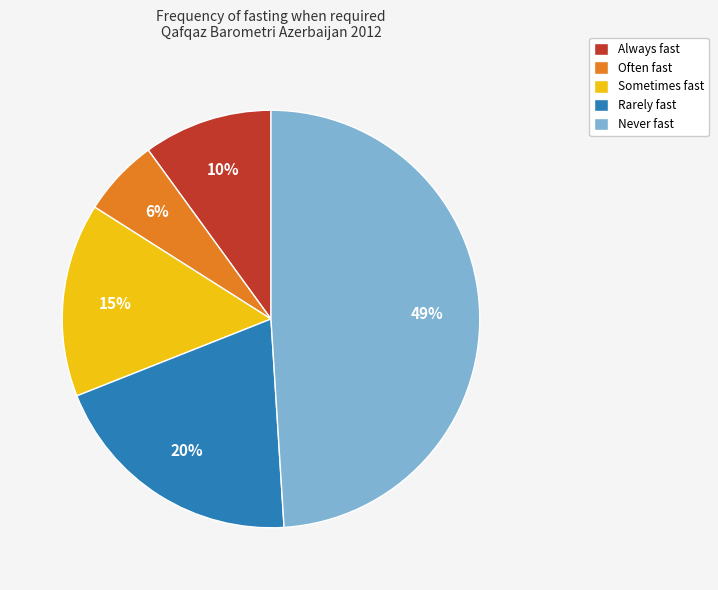

The Often fast slice represents 1% of the pie. True or false?

False